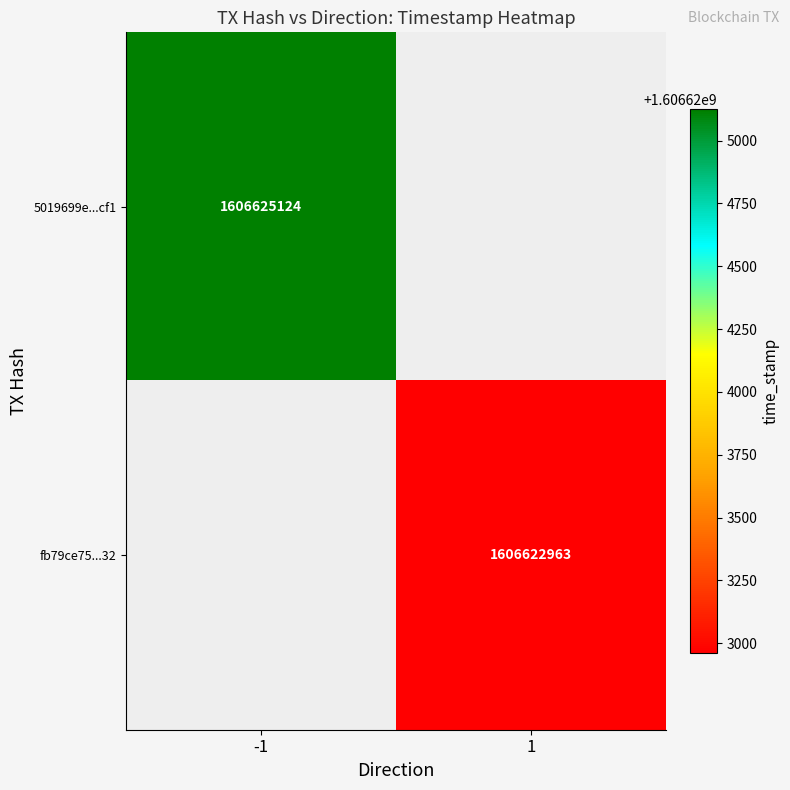

True or false: 5019699e...cf1 has a value of 2414030480.6 at -1.

False